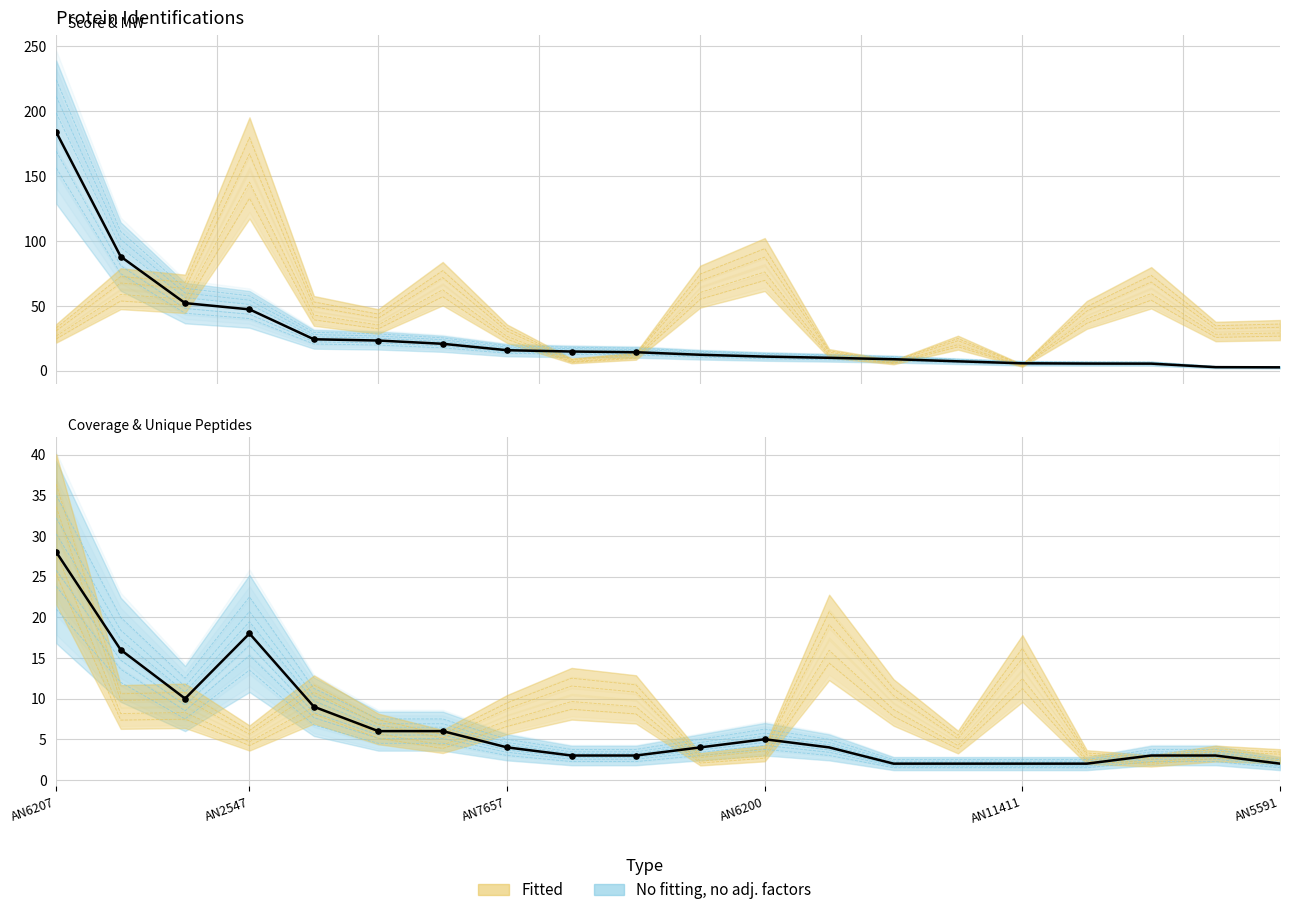

Is the value of Score at AN5719 greater than the value of MW [kDa] at AN2547?

No